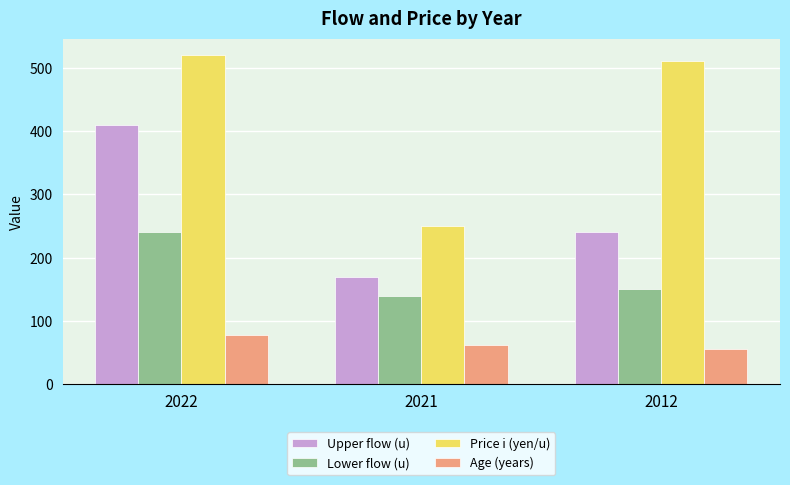

True or false: Age (years) has a value of 78 at 2022.

True